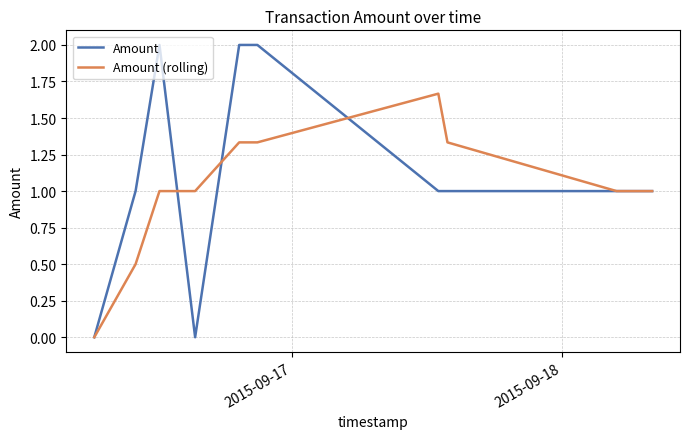

Rank the series by their maximum value, from lowest to highest.

Amount (rolling), Amount